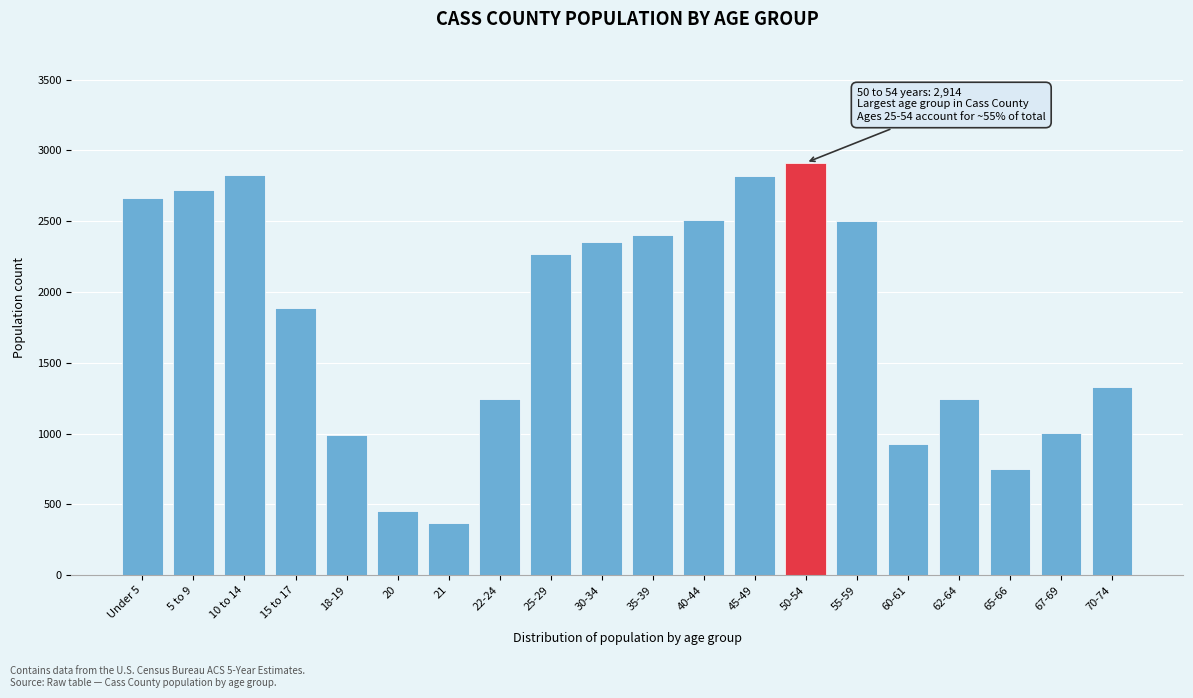

The value at 40-44 is 3586. True or false?

False